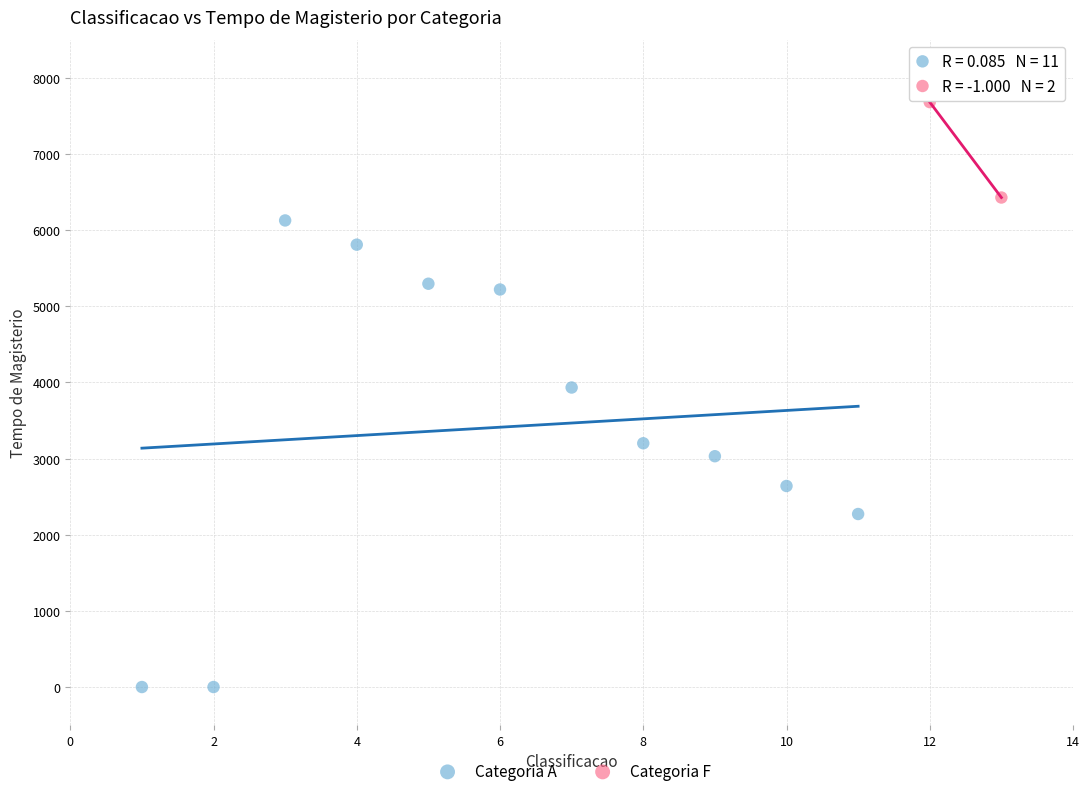

What are all the series names shown in the legend?

Categoria A, Categoria F